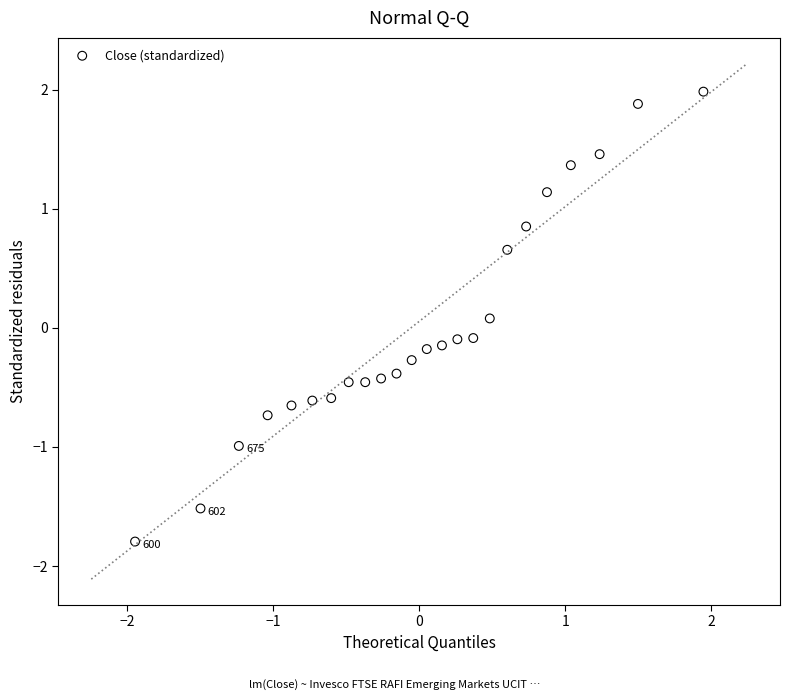

What is the range of Y values (max minus min)?

3.8